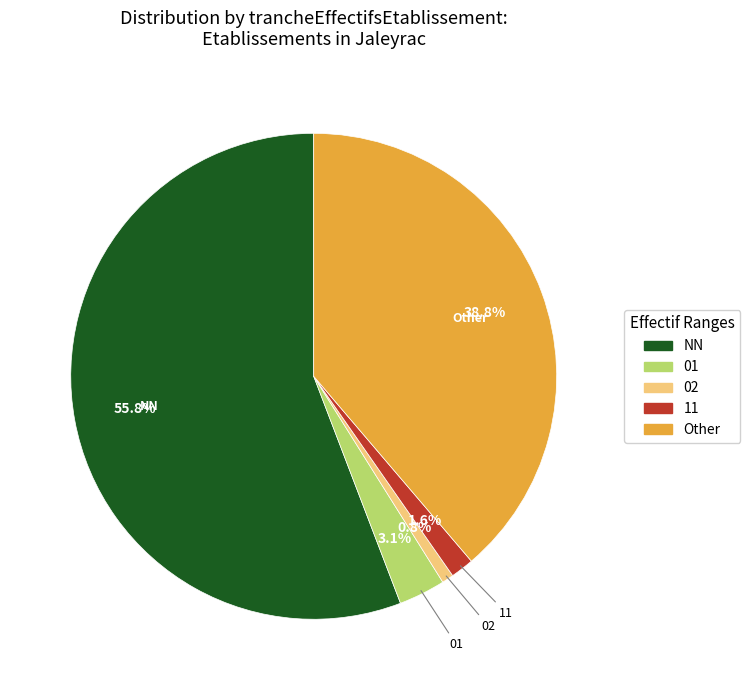

Which category accounts for the majority?

NN